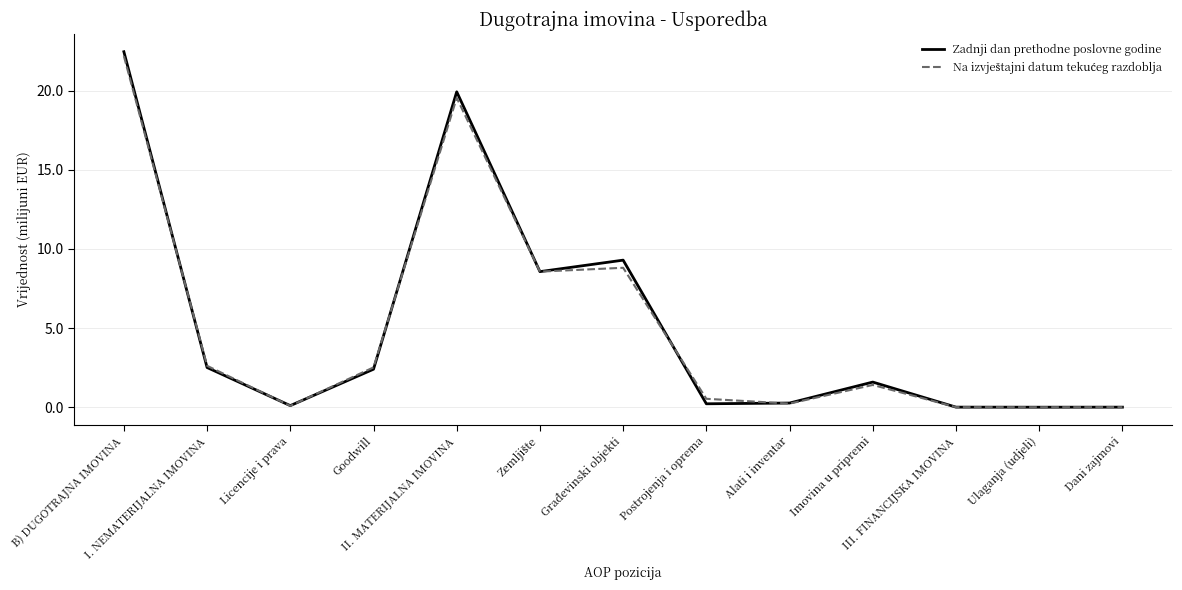

Which series has the widest spread of values?

Zadnji dan prethodne poslovne godine